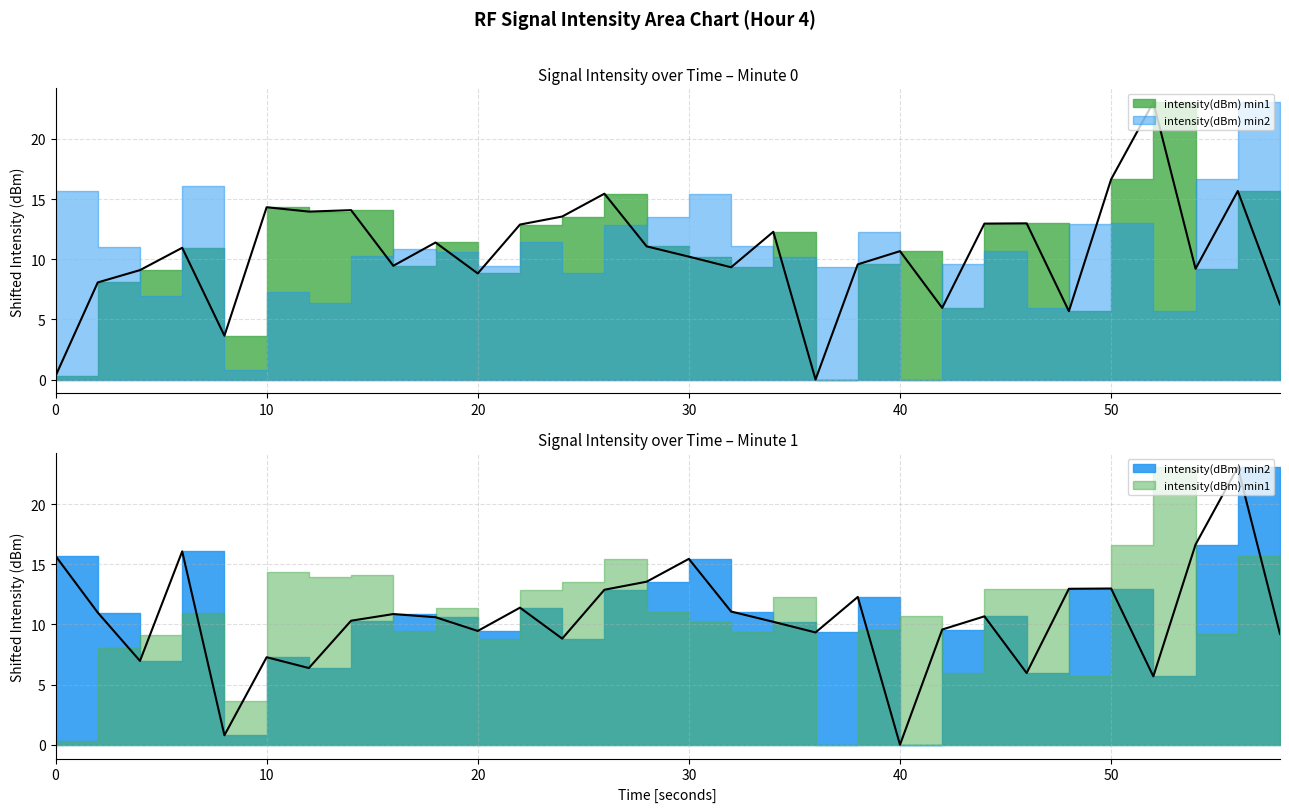

The intensity(dBm) min2 series shows 10.2 at 34. True or false?

True